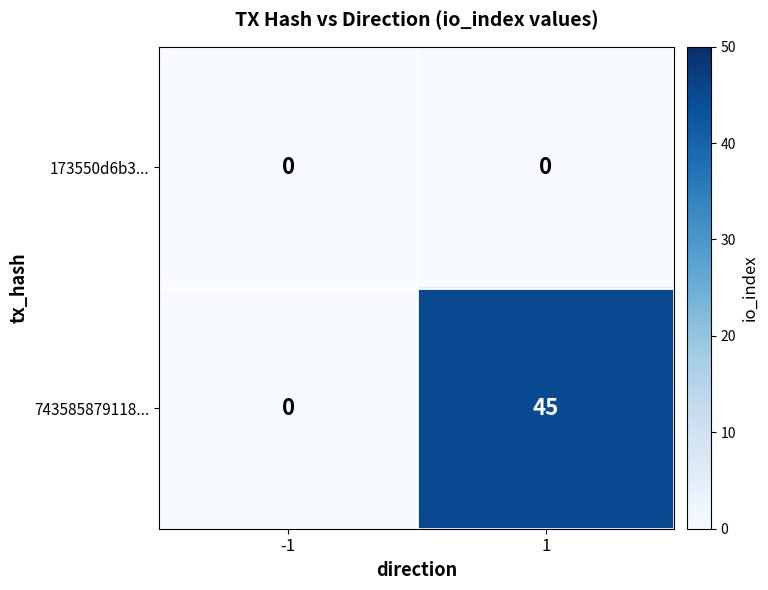

At how many categories does at least one series exceed 24?

1